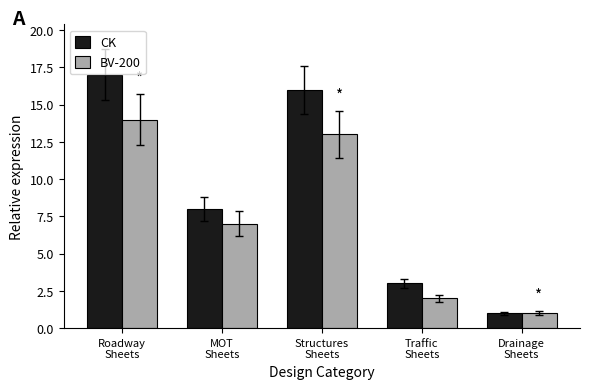

What is the label of the 4th bar from the left?

Traffic
Sheets